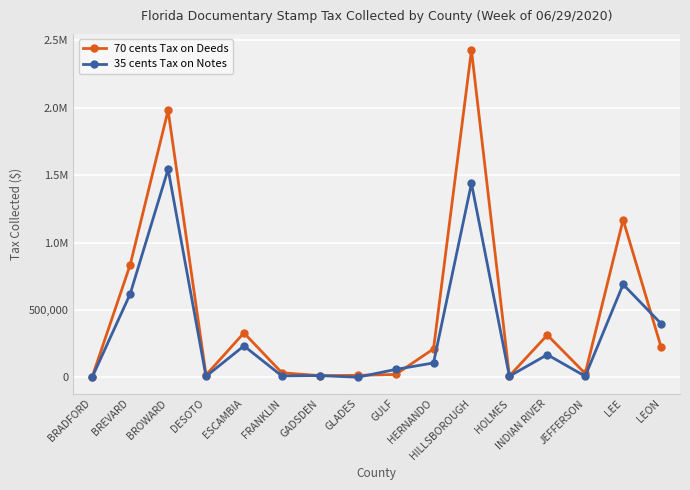

Reading left to right, extract all data points from this chart.

70 cents Tax on Deeds: BRADFORD=5385.1	BREVARD=834966.3	BROWARD=1980256.9	DESOTO=17692.5	ESCAMBIA=330071.0	FRANKLIN=34526.8	GADSDEN=13066.9	GLADES=15360.8	GULF=21959.3	HERNANDO=211737.4	HILLSBOROUGH=2426393.2	HOLMES=10712.1	INDIAN RIVER=314494.7	JEFFERSON=29144.5	LEE=1169016.8	LEON=226231.6
35 cents Tax on Notes: BRADFORD=2702.7	BREVARD=618722.7	BROWARD=1544088.7	DESOTO=7910.4	ESCAMBIA=233697.5	FRANKLIN=11291.0	GADSDEN=13545.7	GLADES=1507.5	GULF=59223.5	HERNANDO=107400.6	HILLSBOROUGH=1439026.1	HOLMES=9078.3	INDIAN RIVER=168675.1	JEFFERSON=8618.0	LEE=690002.2	LEON=399141.8